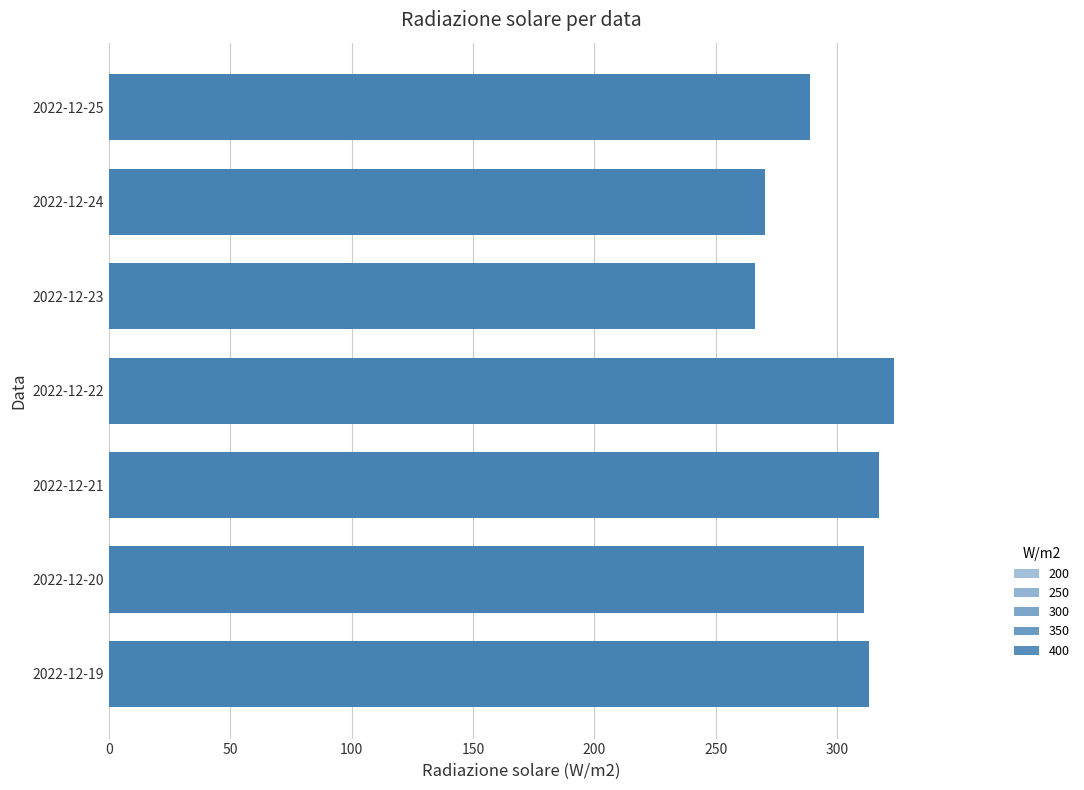

What is the change in value from 2022-12-22 to 2022-12-25?

-34.3